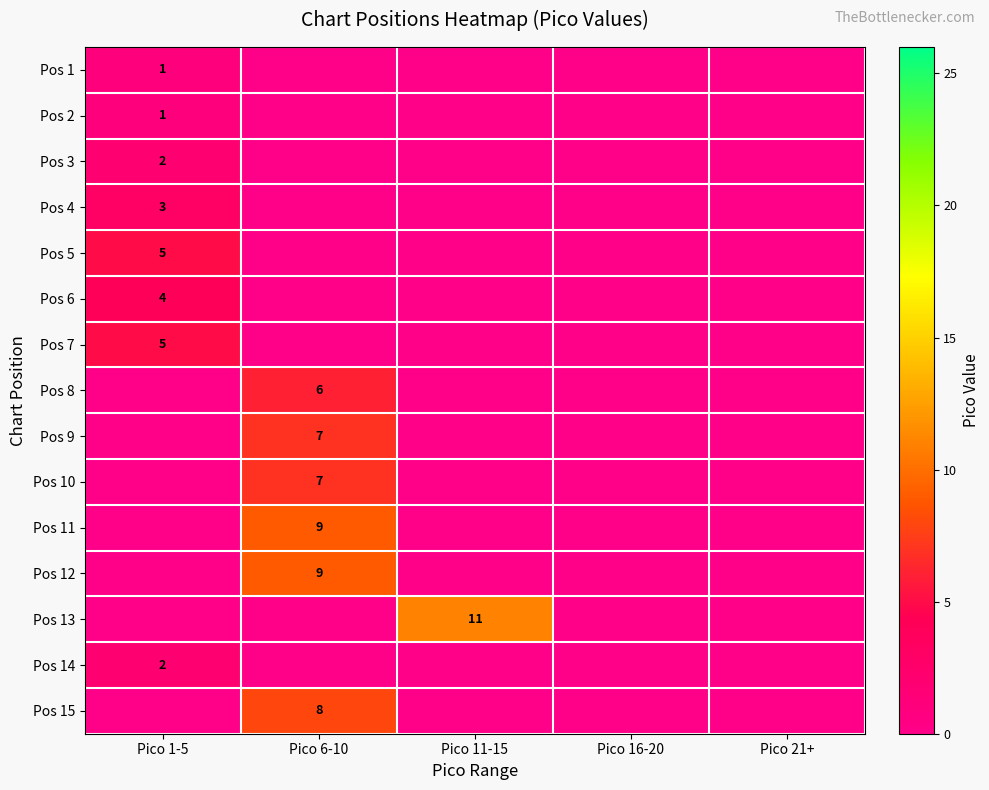

Is it true that Pos 4 equals 2 at Pico 1-5?

False